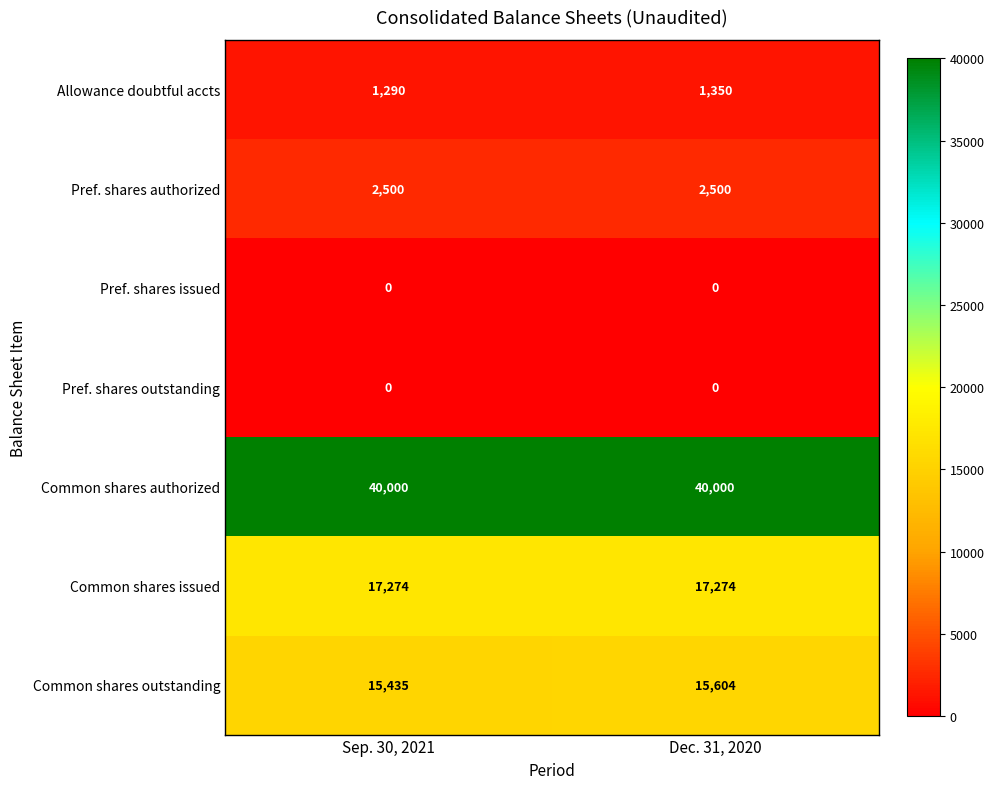

How many distinct data groups are displayed?

7